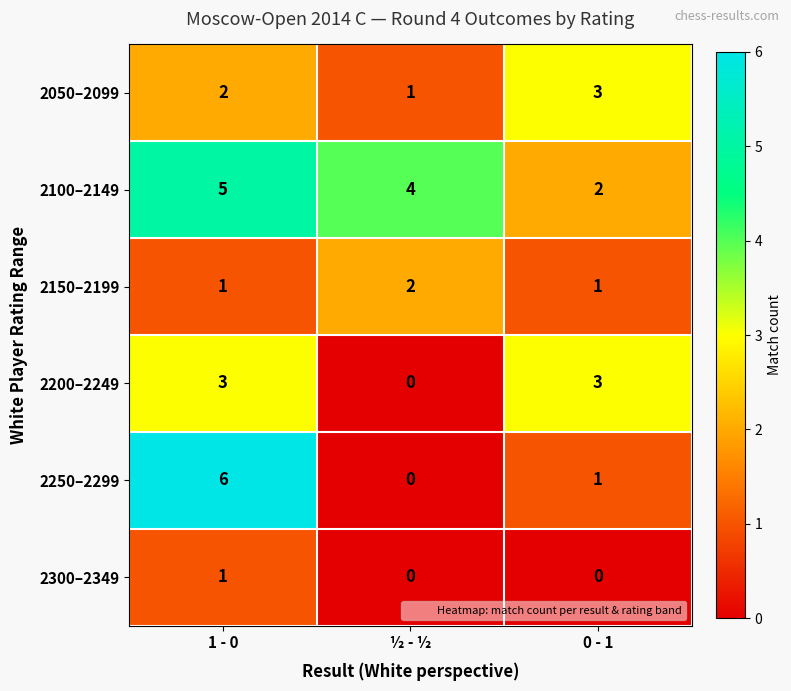

What is the total value across all series at ½ - ½?

7